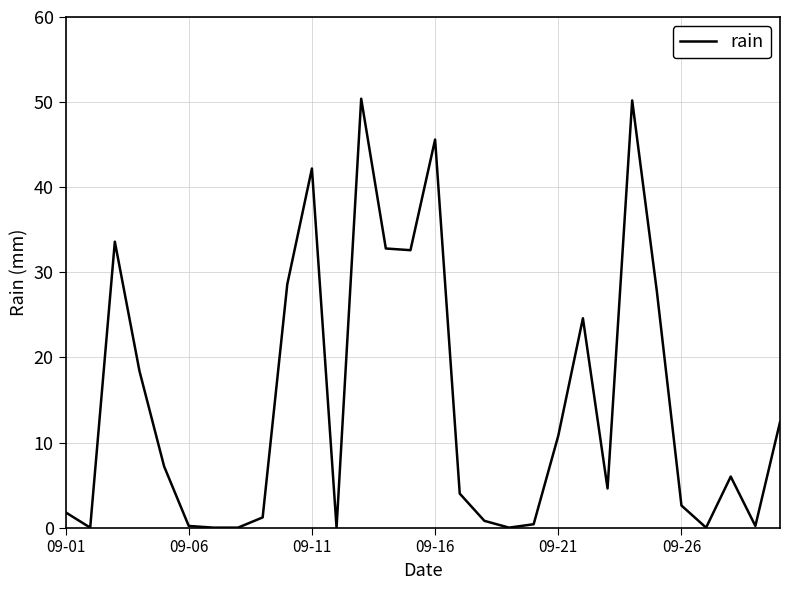

Is this an area chart (filled region under the line)?

No